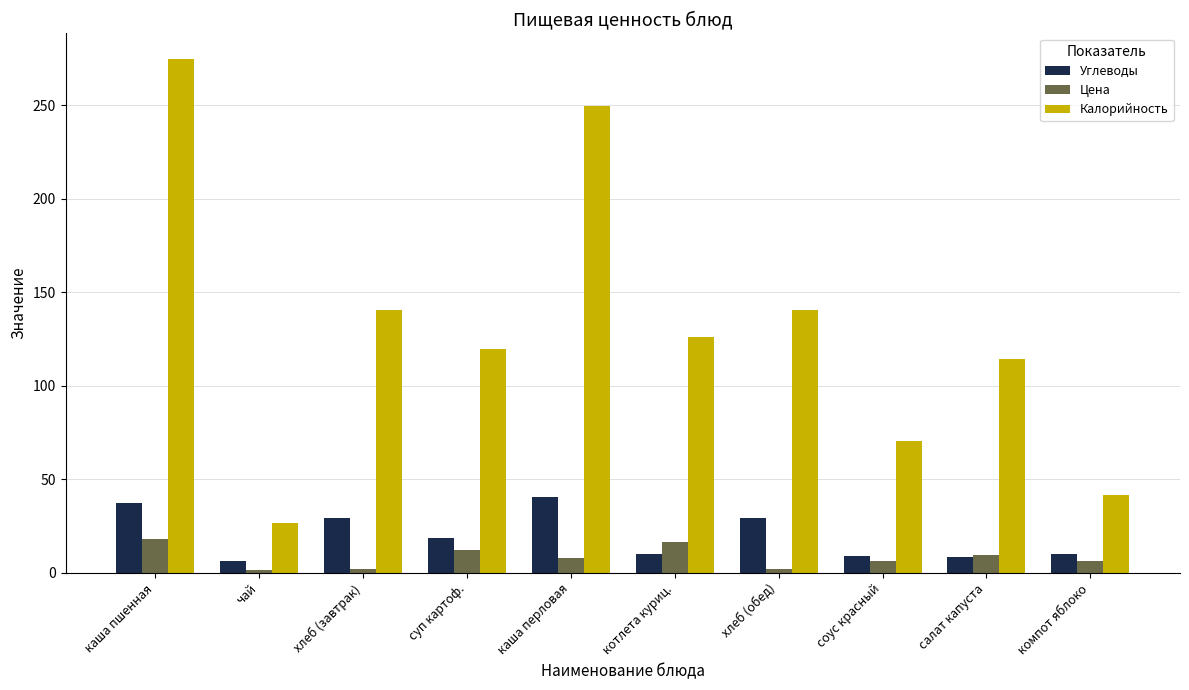

At which category does the chart reach its peak across all series?

каша пшенная